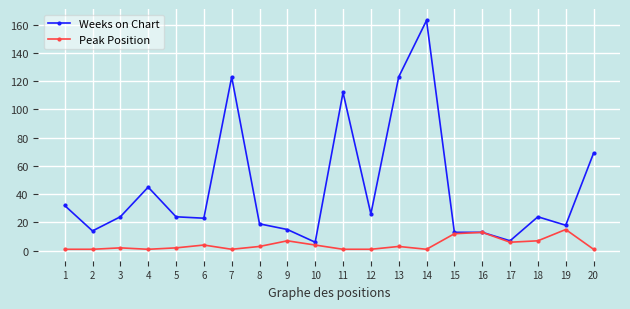

True or false: Peak Position has more than 0 interior local peaks.

True